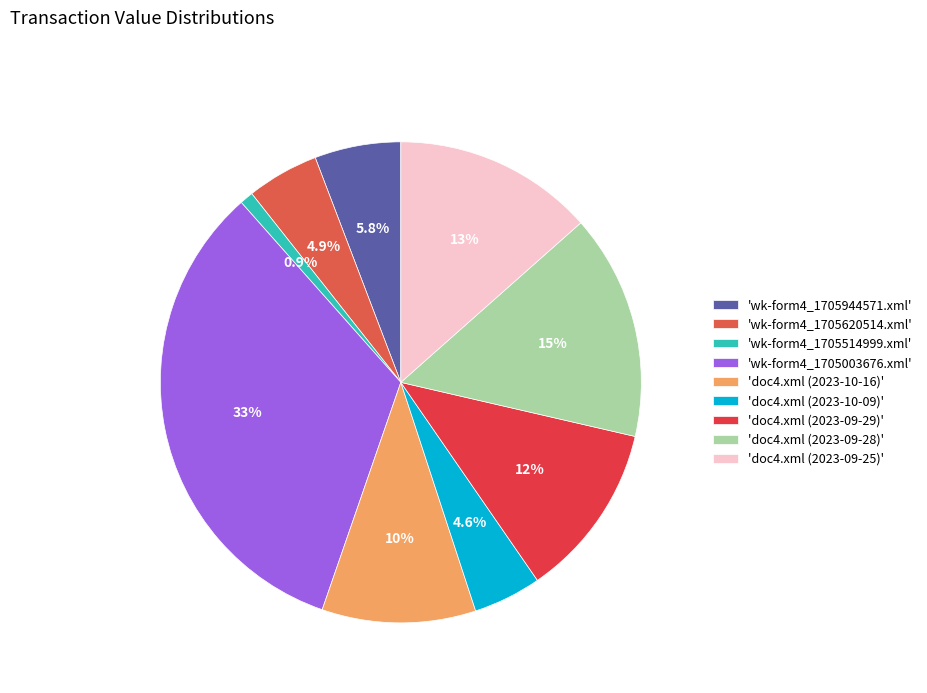

Rank the categories by value from highest to lowest.

wk-form4_1705003676.xml, doc4.xml (2023-09-28), doc4.xml (2023-09-25), doc4.xml (2023-09-29), doc4.xml (2023-10-16), wk-form4_1705944571.xml, wk-form4_1705620514.xml, doc4.xml (2023-10-09), wk-form4_1705514999.xml